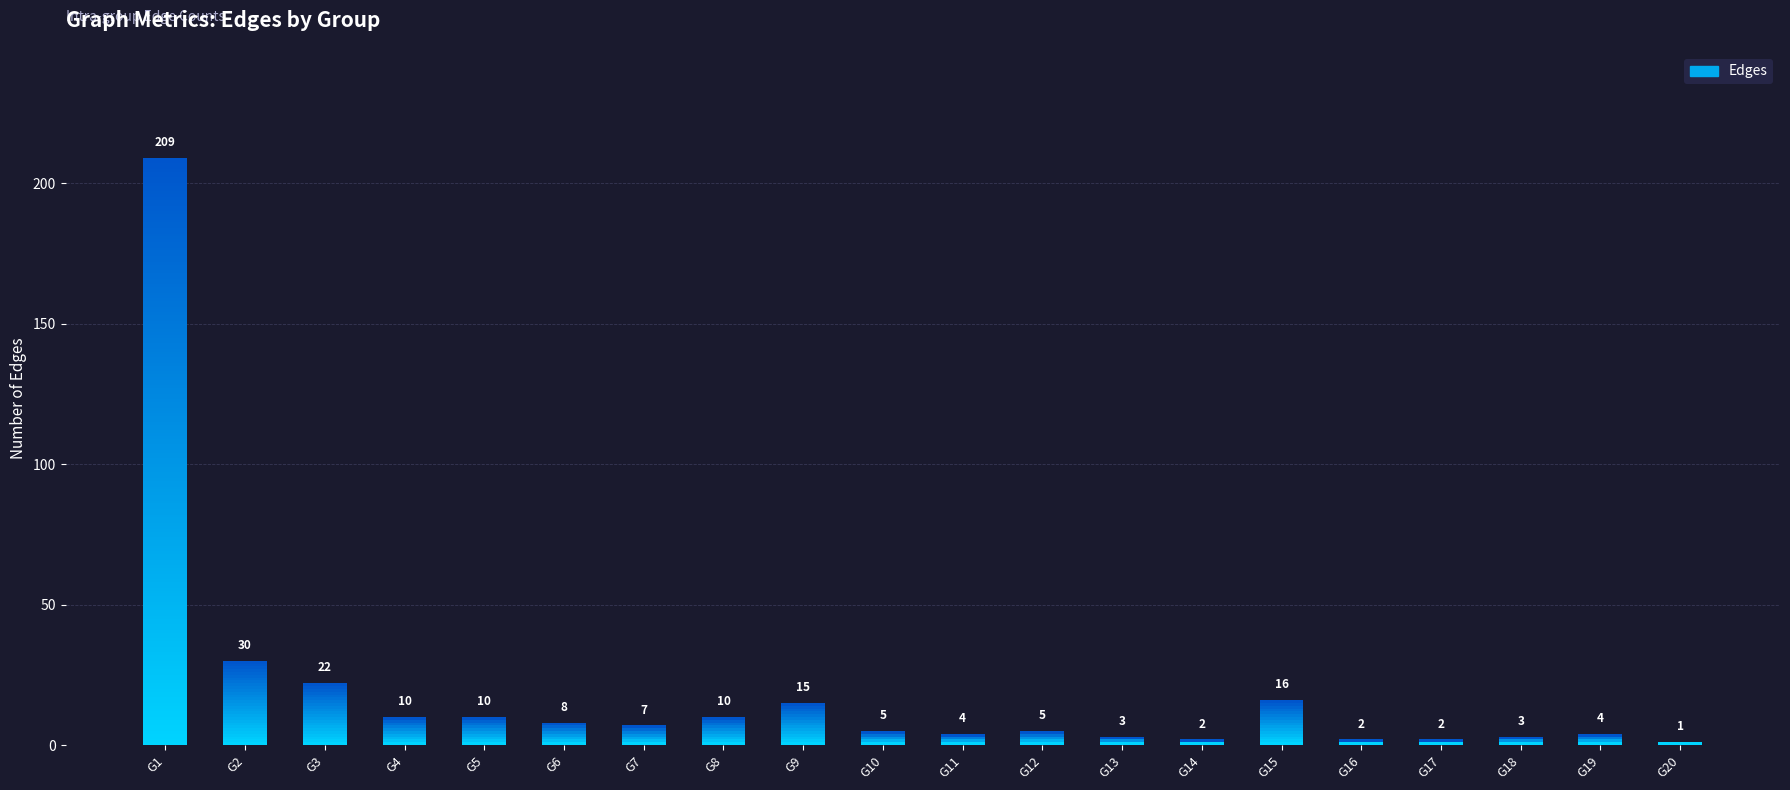

Reading left to right, list all the values displayed in this chart.

209	30	22	10	10	8	7	10	15	5	4	5	3	2	16	2	2	3	4	1